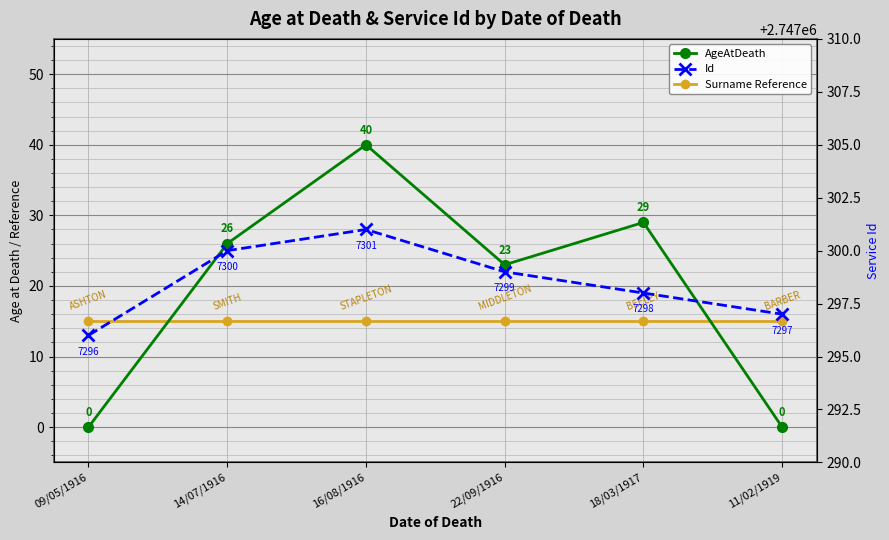

After their last crossing, which series has the higher values: Surname Reference or AgeAtDeath?

Surname Reference